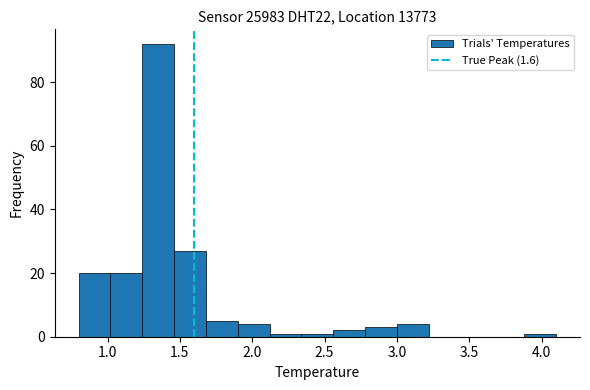

Over which range of the x-axis is the bar tallest?

1.24 to 1.46